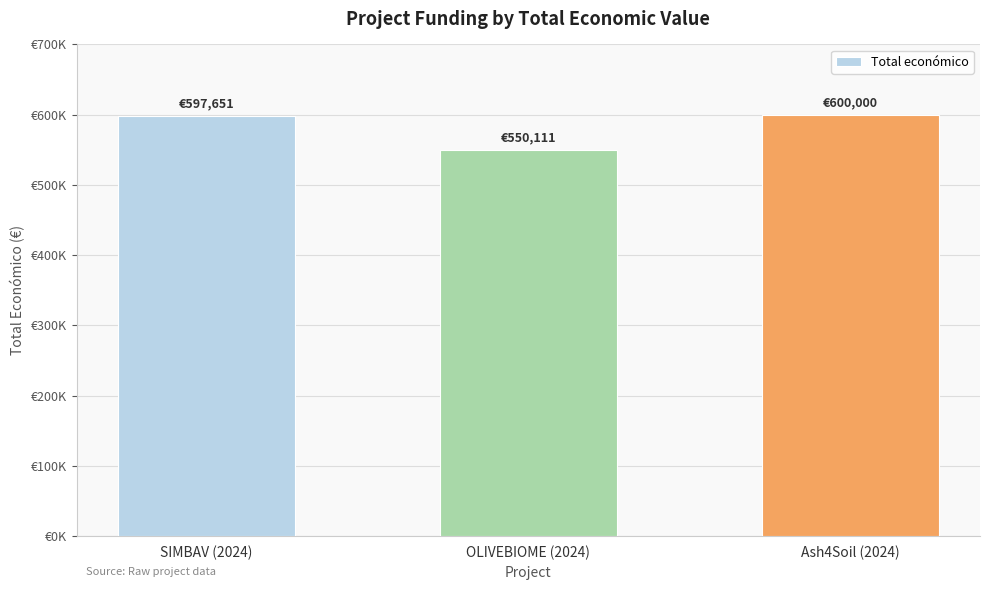

What is the sum of all values?

1747762